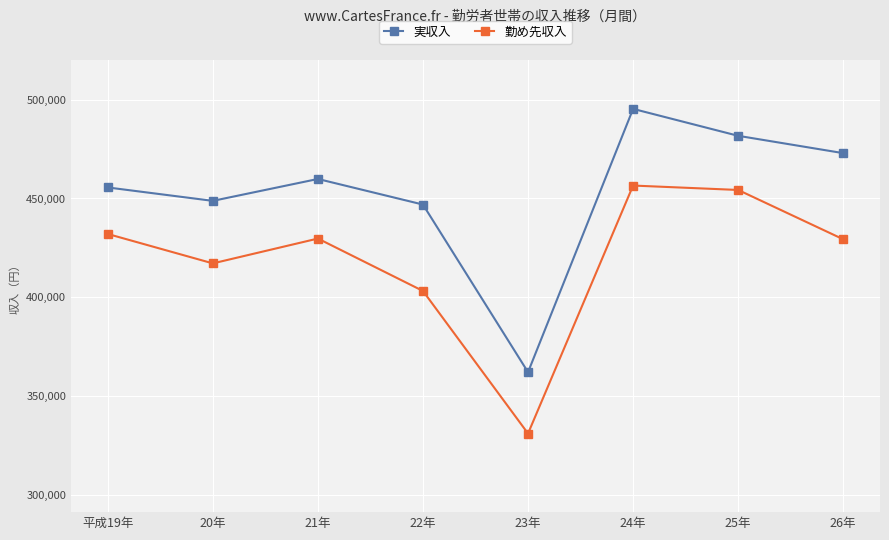

What is the maximum value shown in the chart?

495291